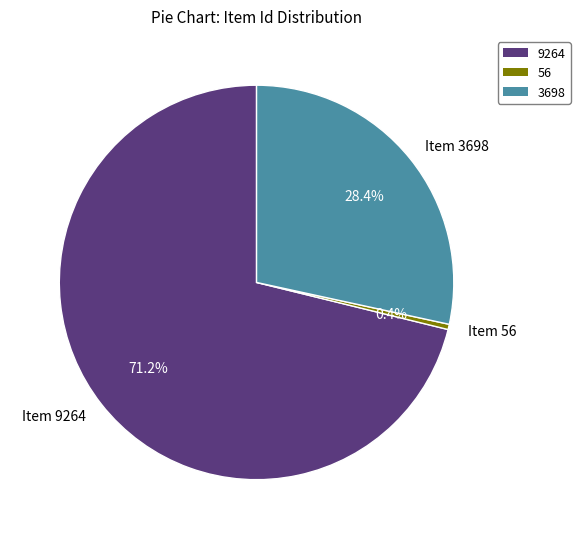

Is it true that Item 56 is 10% of the pie?

False